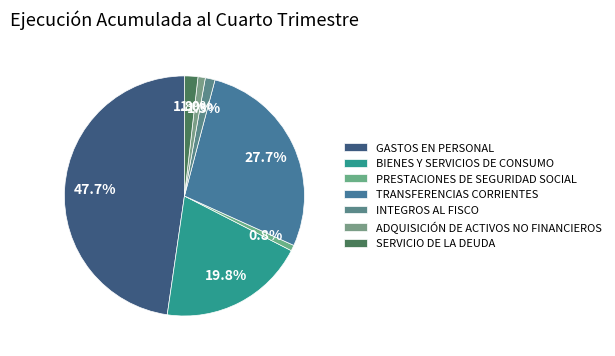

How many segments does this pie chart have?

7